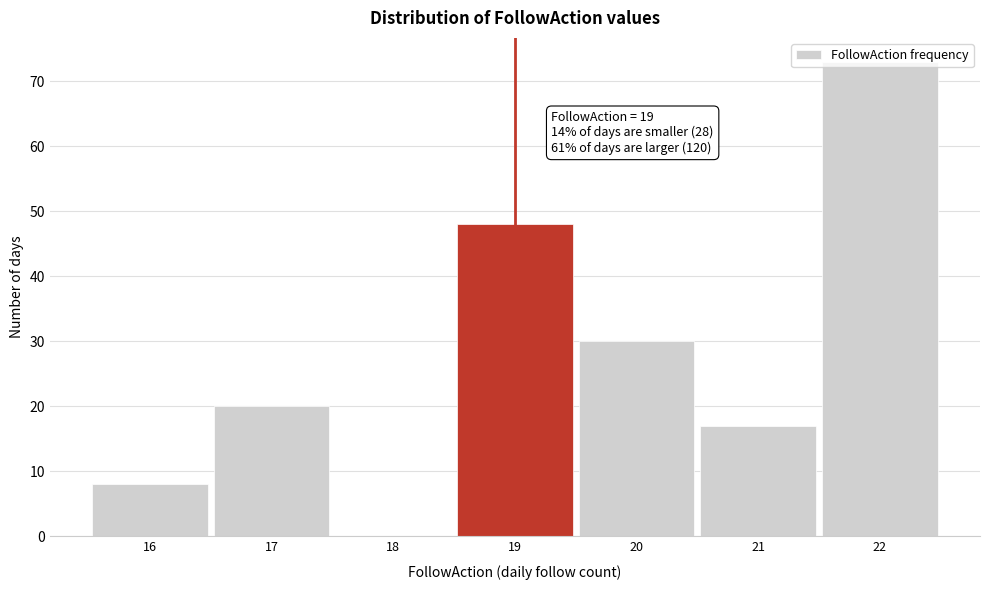

Over which range of the x-axis is the bar tallest?

21.5 to 22.5